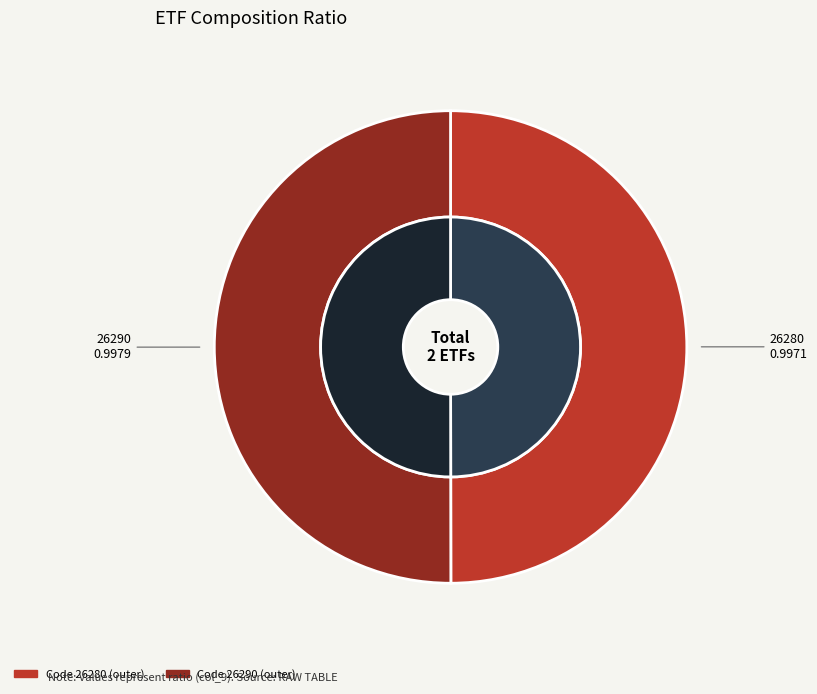

Which slice is the smallest?

26280